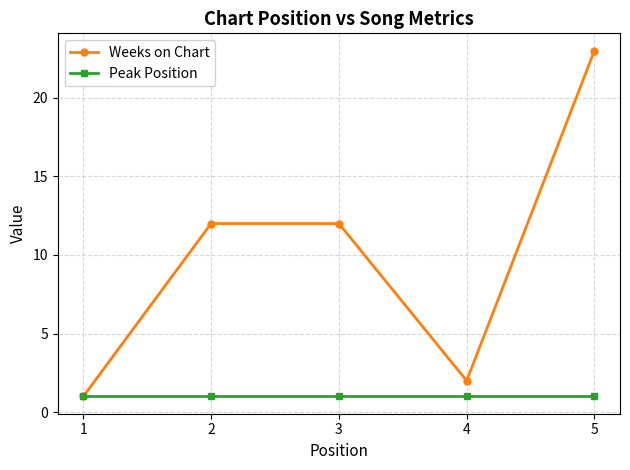

Reading left to right, transcribe all the data shown in this chart.

Weeks on Chart: 1	12	12	2	23
Peak Position: 1	1	1	1	1